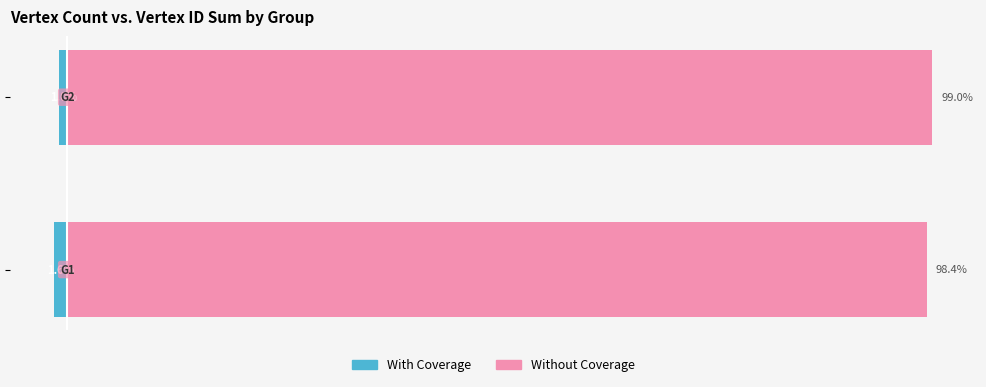

At how many categories does at least one series exceed 49?

2